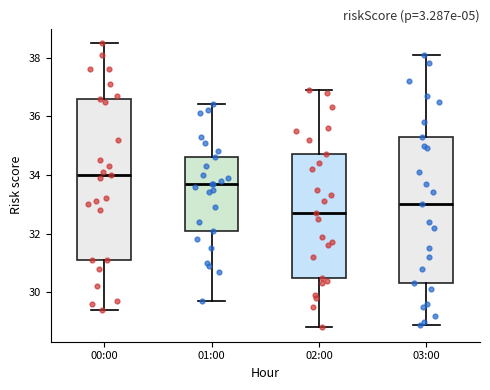

Reading left to right, read every box against the y-axis: the position of its median line, the range the box covers, and the ends of its whiskers. The values are not printed on the chart, so give them approximately, as read against the axis.

00:00: median 34.0, box 31.2 to 36.6, whiskers 29.4 to 38.6
01:00: median 33.8, box 32.2 to 34.6, whiskers 29.8 to 36.4
02:00: median 32.8, box 30.6 to 34.8, whiskers 28.8 to 37.0
03:00: median 33.0, box 30.4 to 35.4, whiskers 29.0 to 38.2